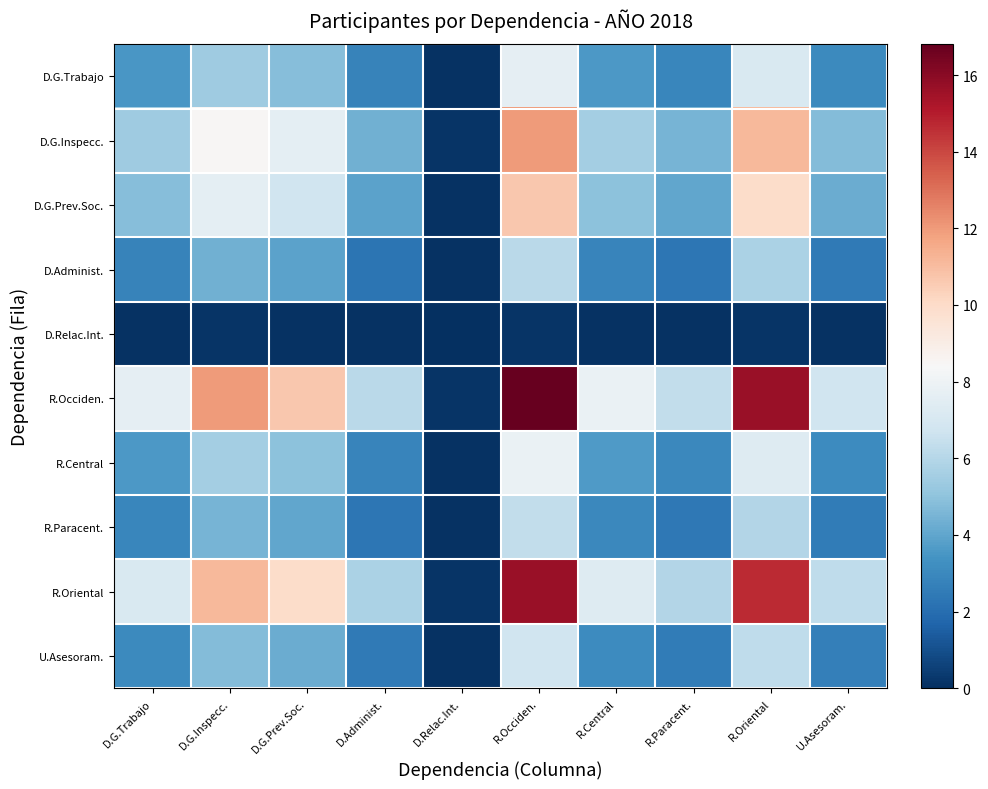

How many distinct data groups are displayed?

10